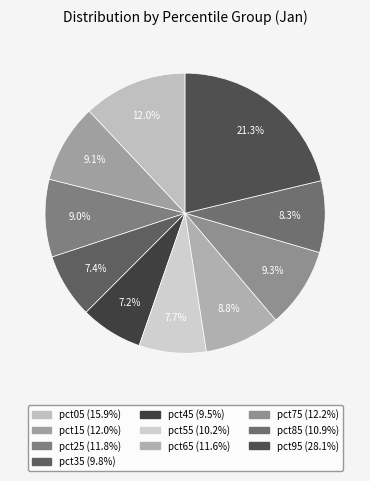

To the nearest percent, what portion does pct25 represent?

9%